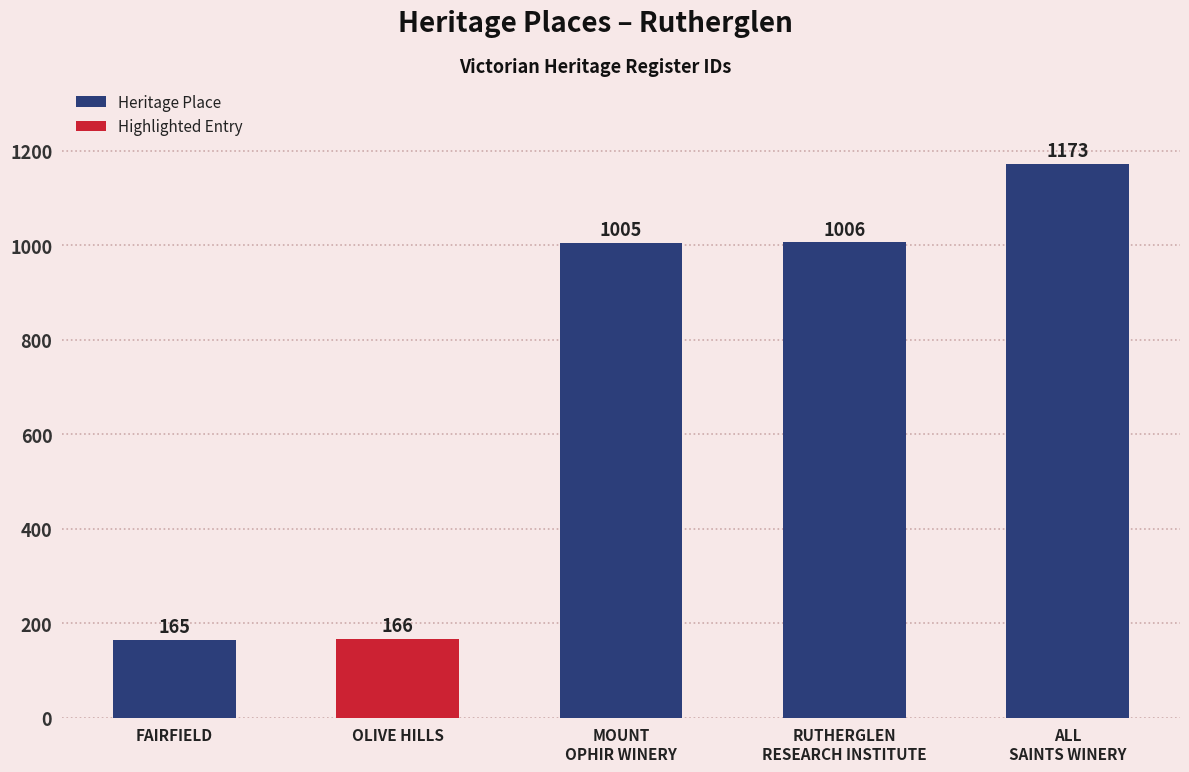

Reading left to right, what are all the values shown in this chart?

165	166	1005	1006	1173